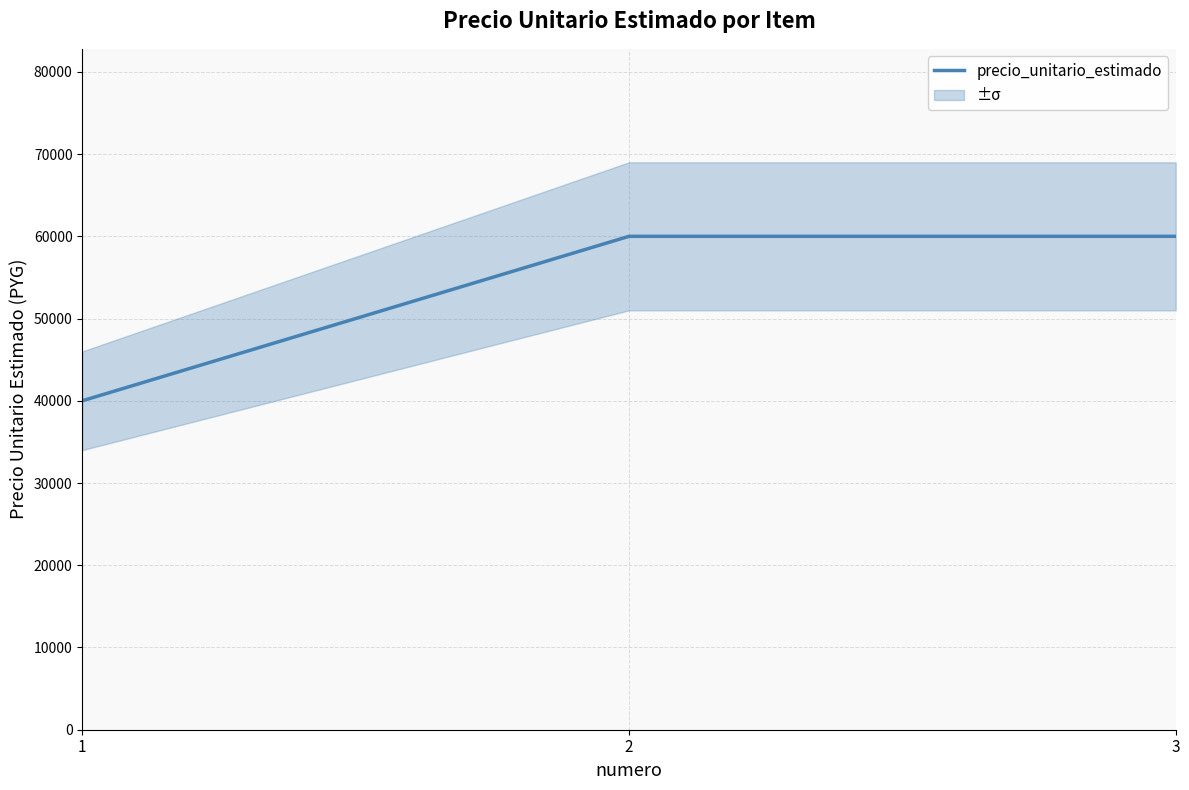

The chart shows a value of 100532 at 3. True or false?

False